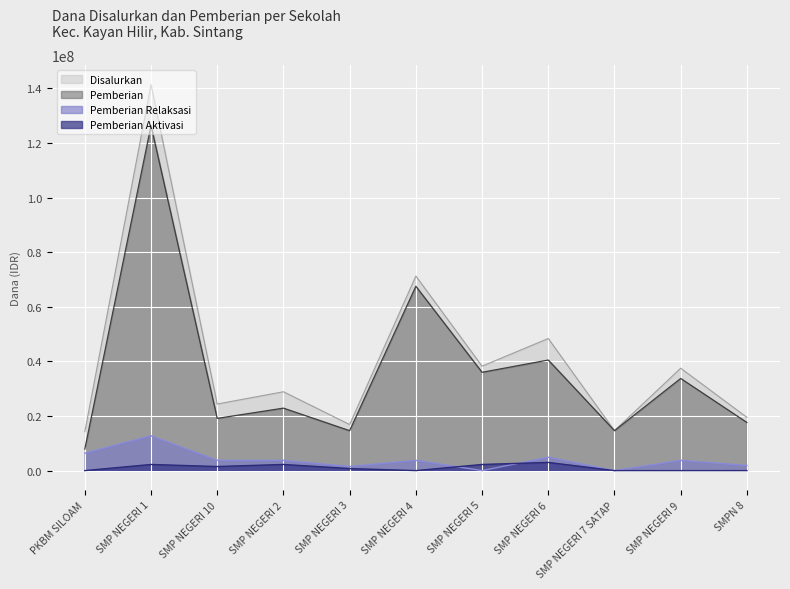

Does the chart display data point markers on the line(s)?

No